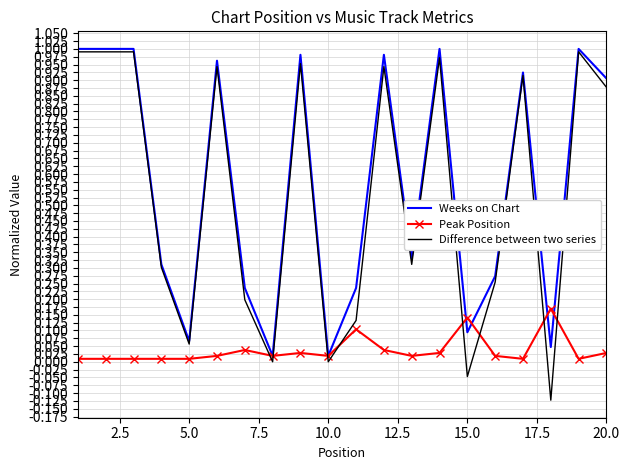

Which series has the widest spread of values?

Difference between two series